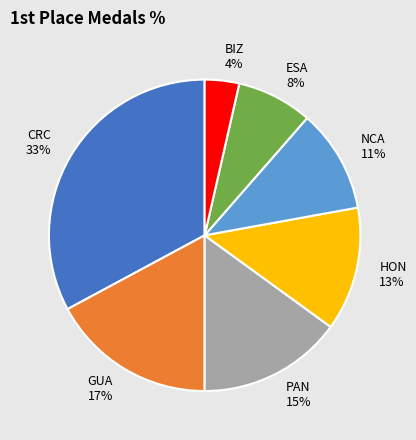

Rank the categories by value from lowest to highest.

BIZ, ESA, NCA, HON, PAN, GUA, CRC